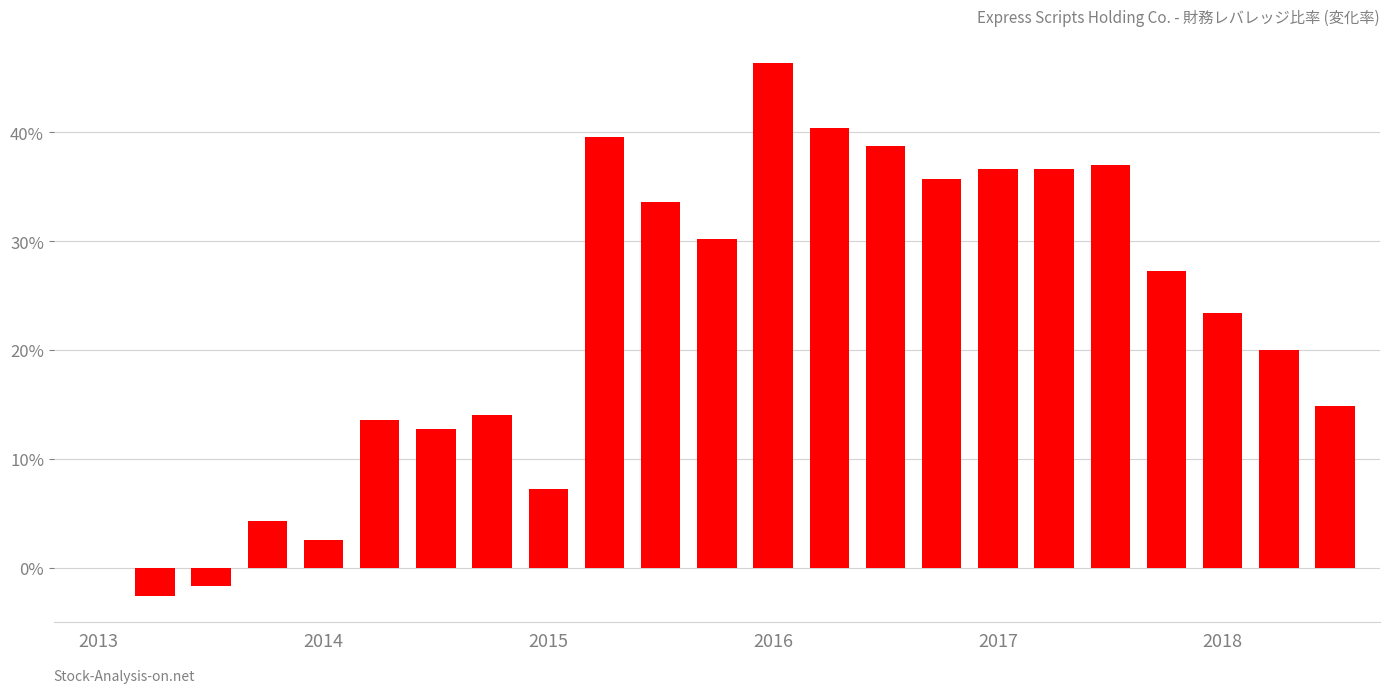

What is the maximum value shown in the chart?

46.4